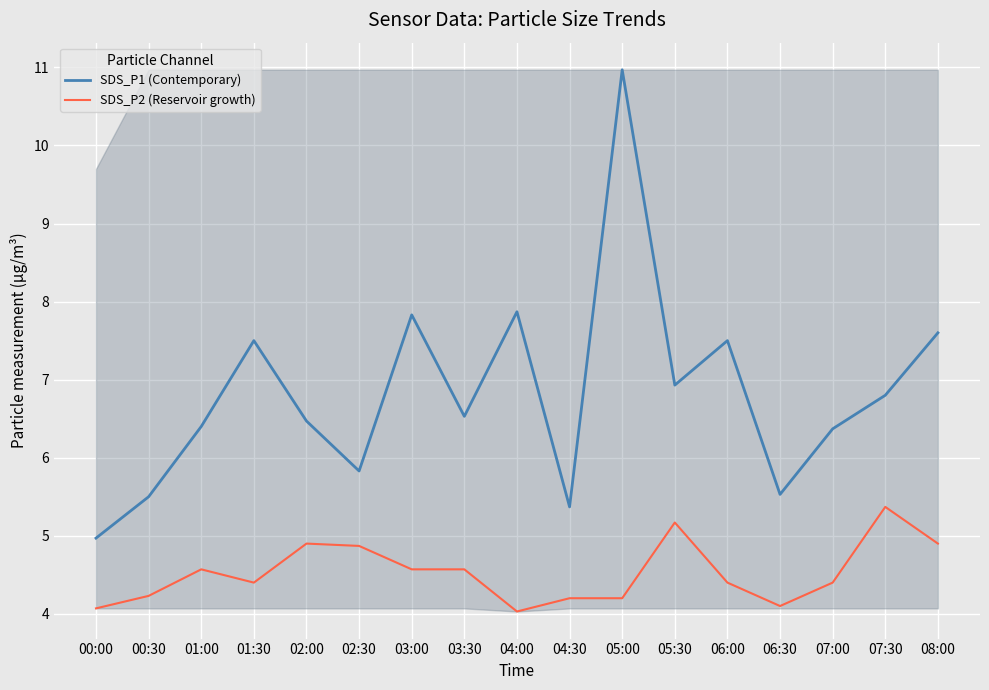

What is the sum of the SDS_P1 (Contemporary) values at 02:00 and 00:00?

11.4